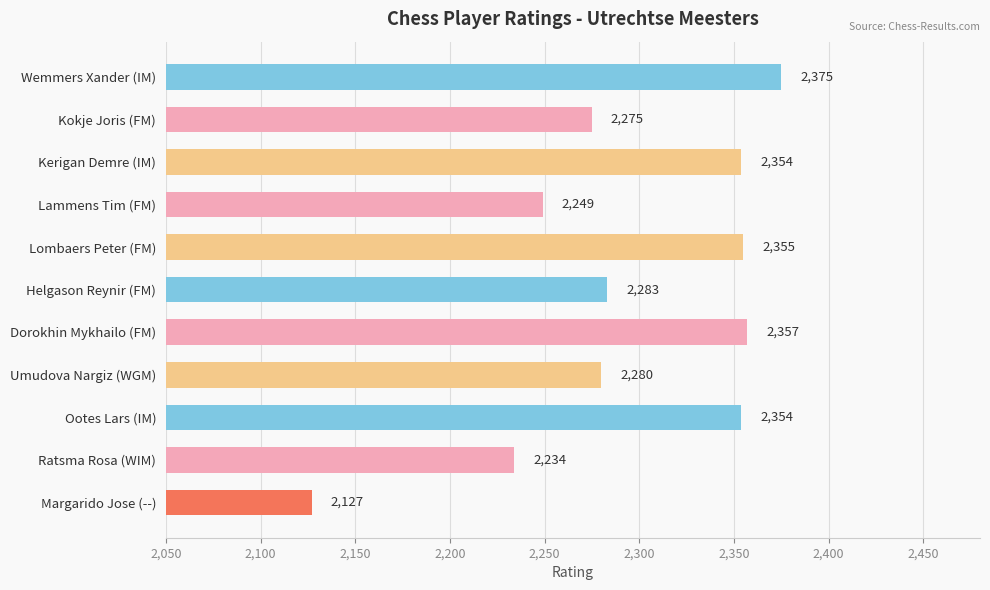

Does the chart contain stacked bars?

No